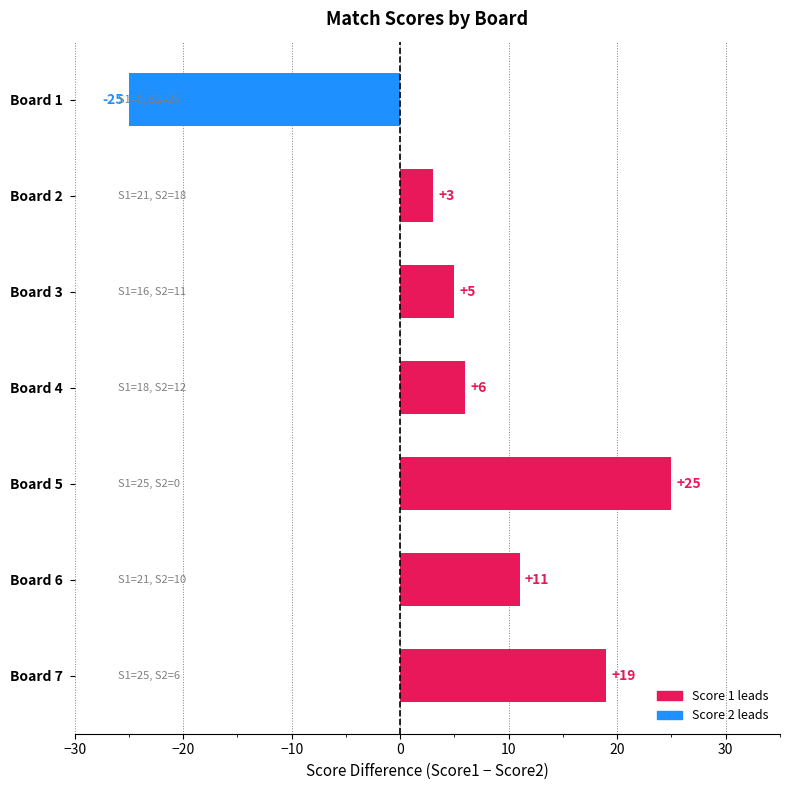

Which label corresponds to the smallest value in the chart?

Board 1